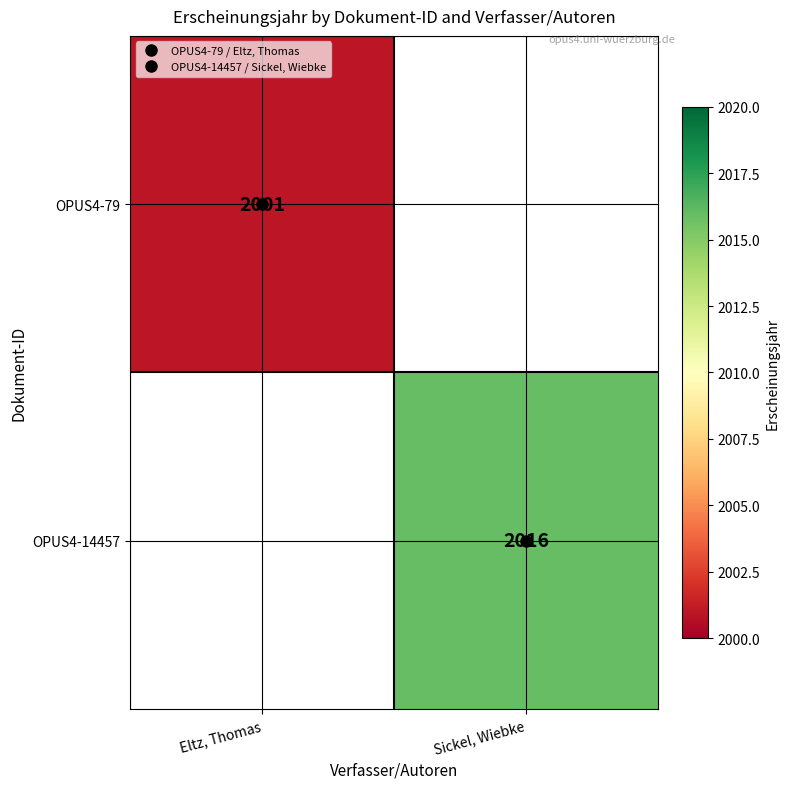

Rank the categories by OPUS4-79 value from highest to lowest.

Eltz, Thomas, Sickel, Wiebke